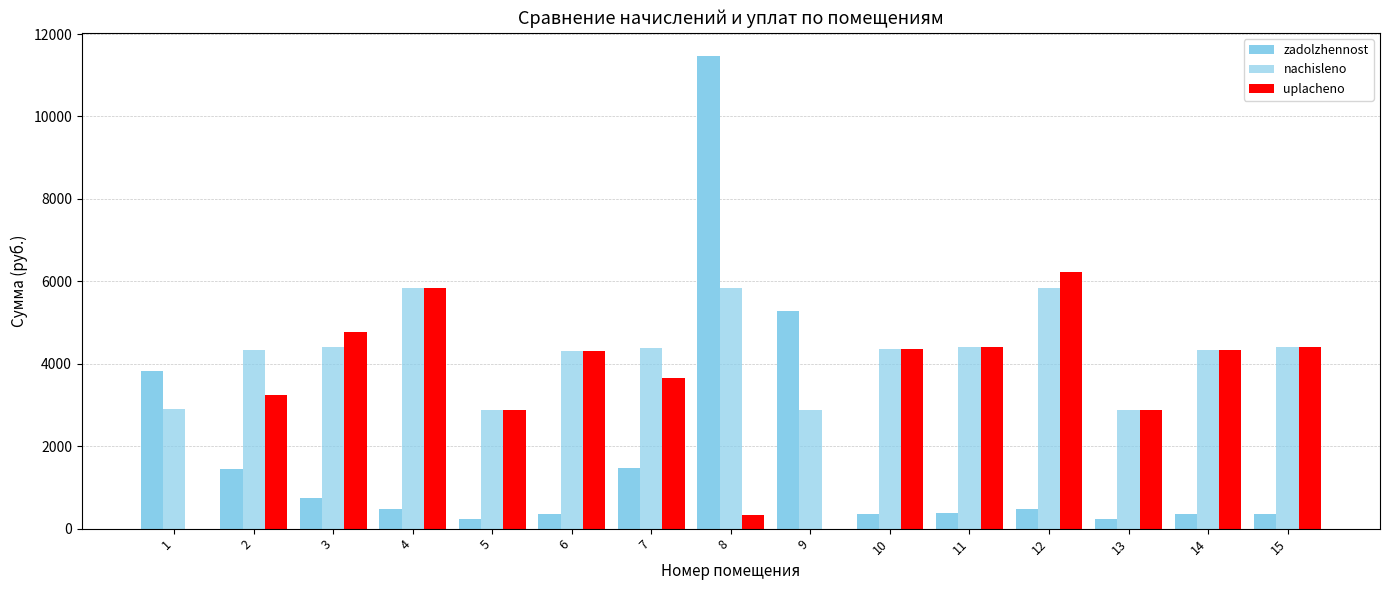

Are the bars horizontal?

No